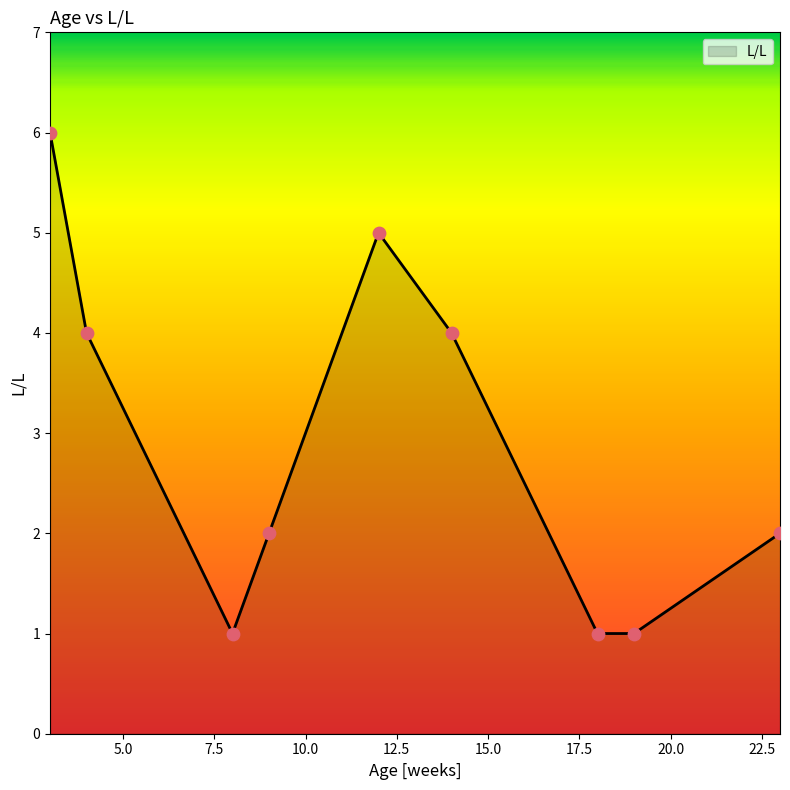

What is the greatest value displayed?

6